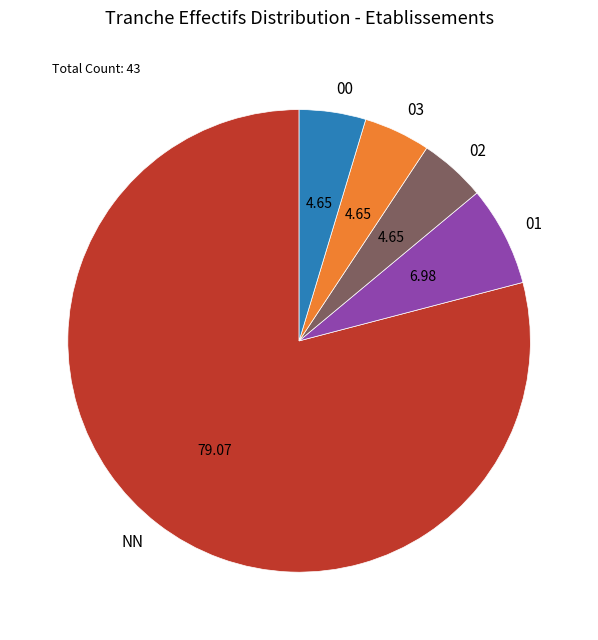

How many slices are in this pie chart?

5